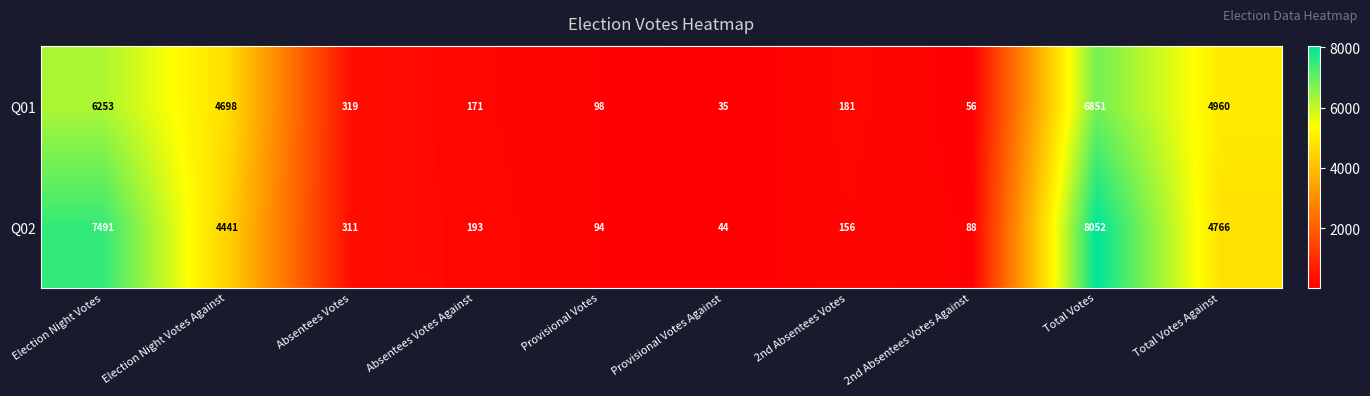

How many data points does each series have?

10